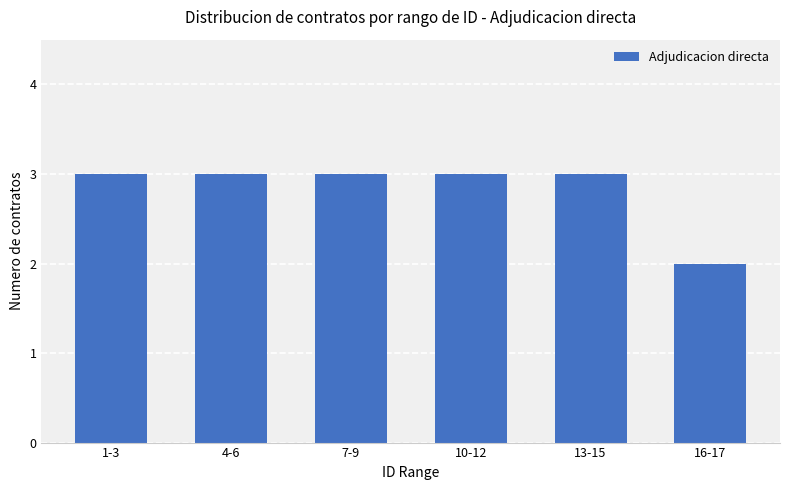

What is the smallest value displayed?

2